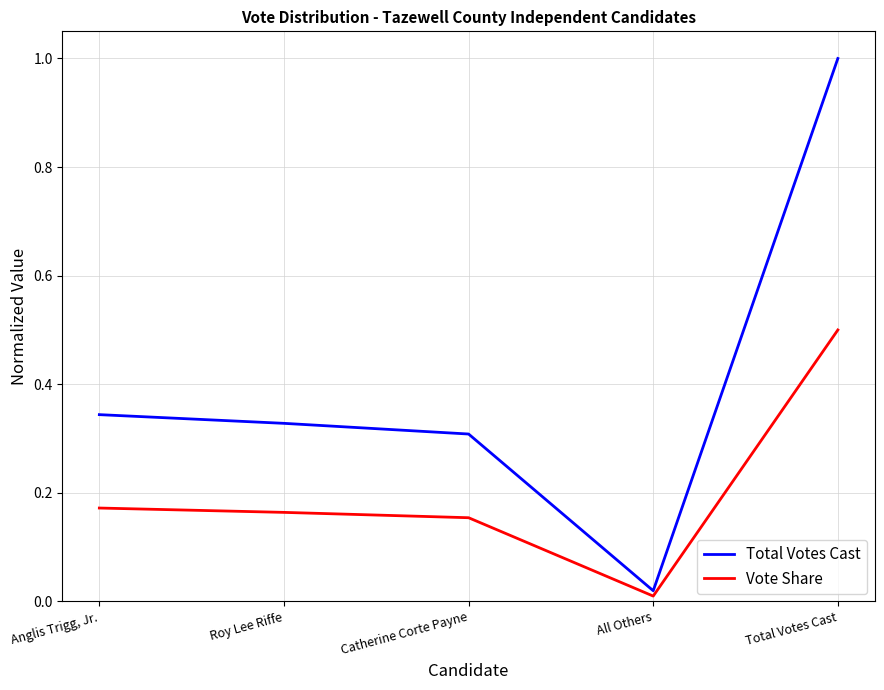

Which series has the largest range (max minus min)?

Total Votes Cast